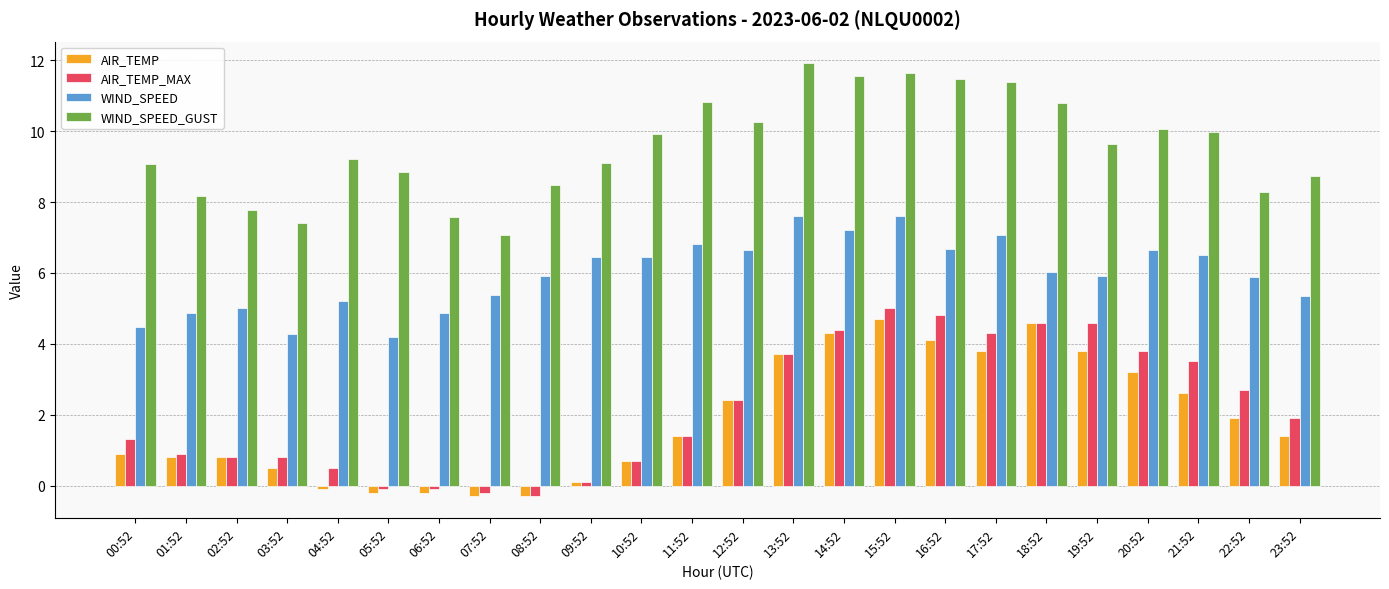

At how many categories does at least one series exceed 11?

5